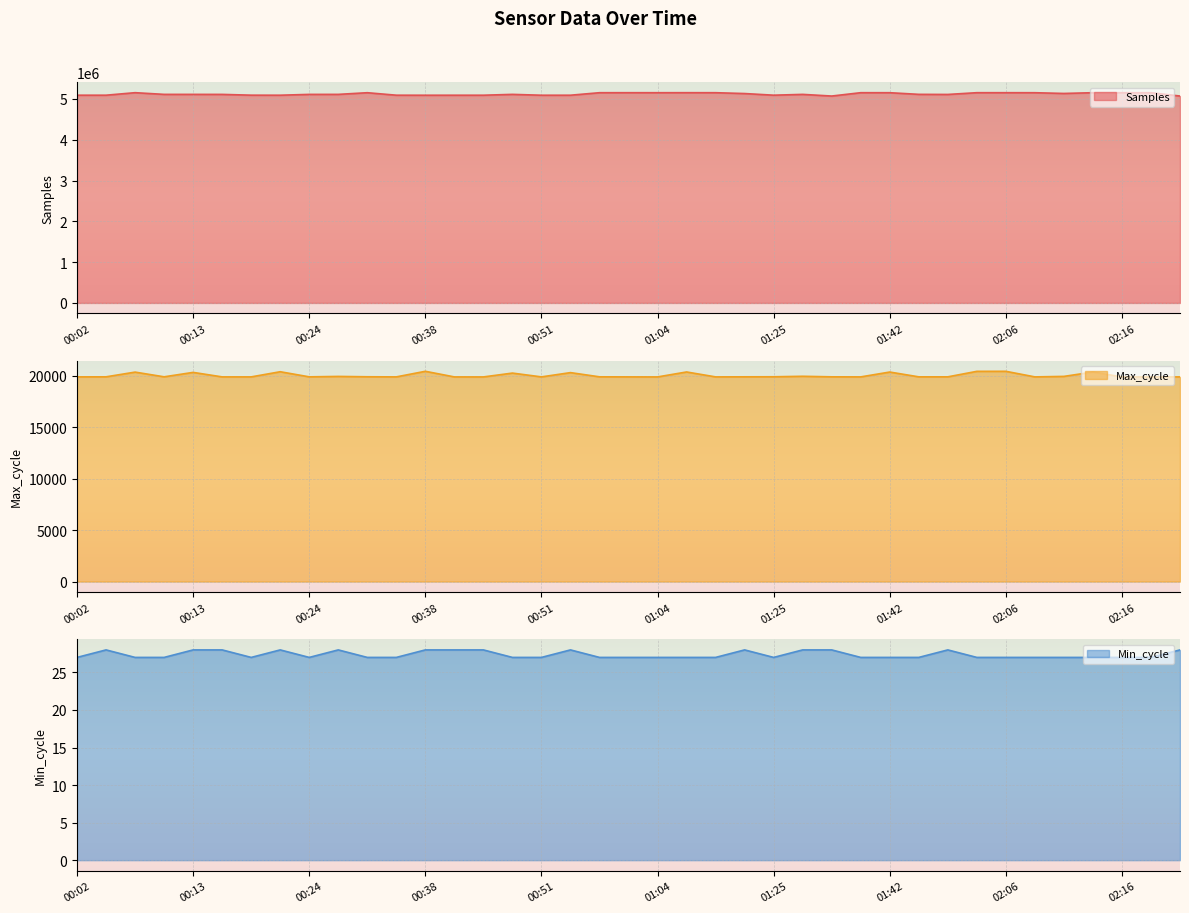

How many values in the Min_cycle series exceed 27?

14